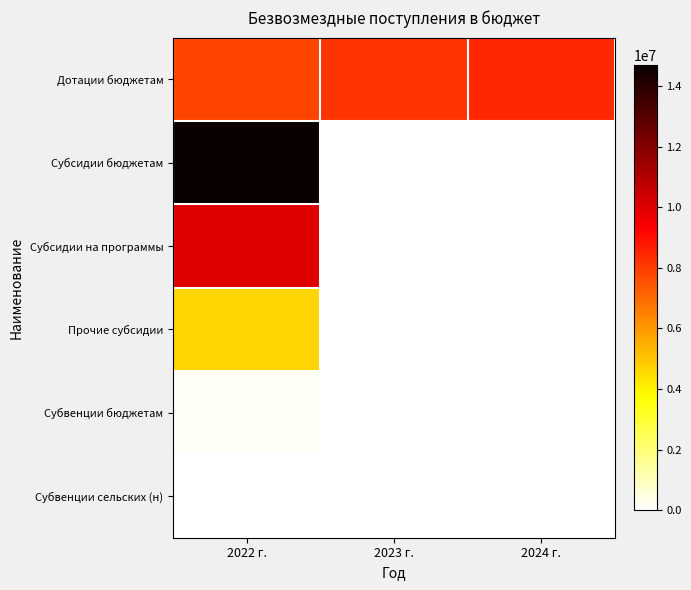

Between 2023 г. and 2024 г., which series saw the biggest shift?

Дотации бюджетам